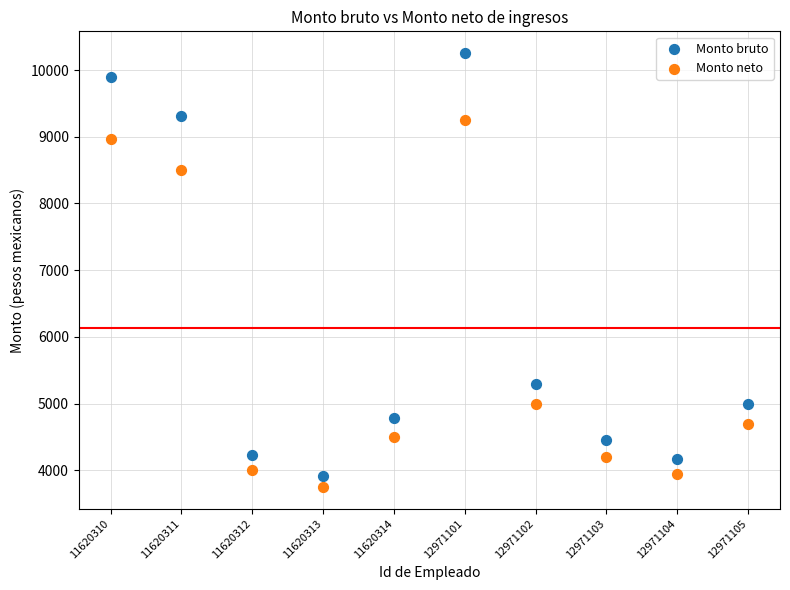

Across all series, what Y value is closest to 7002?

8500.0